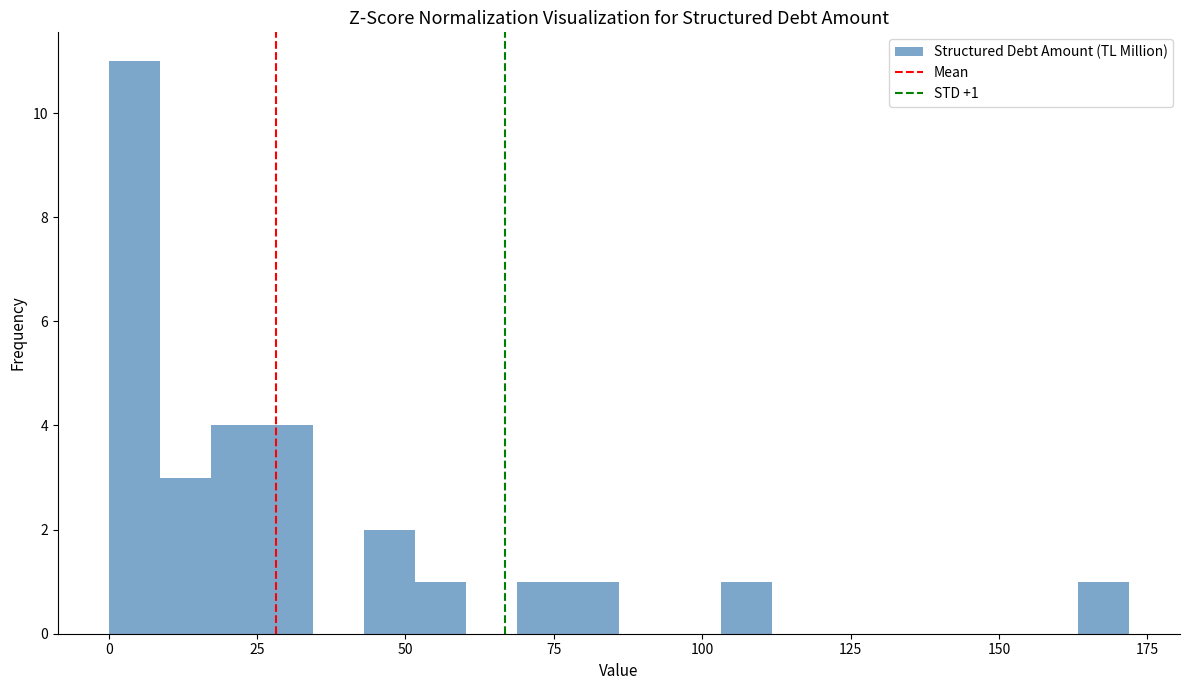

Around what value on the x-axis is the tallest bar? Give the approximate position of its centre, as read against the axis.

5